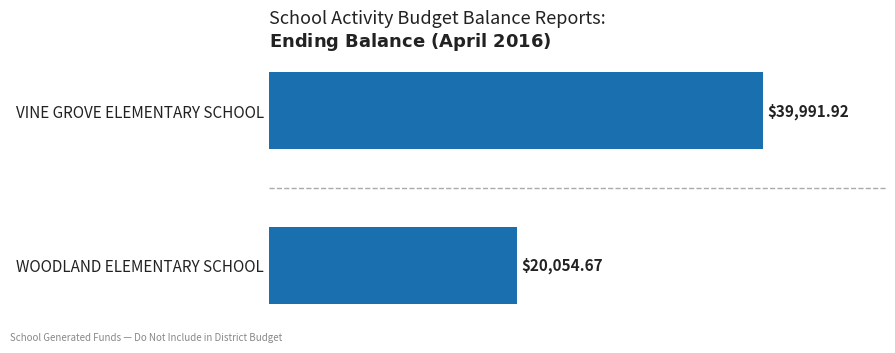

At which label is the value closest to 30023?

WOODLAND ELEMENTARY SCHOOL